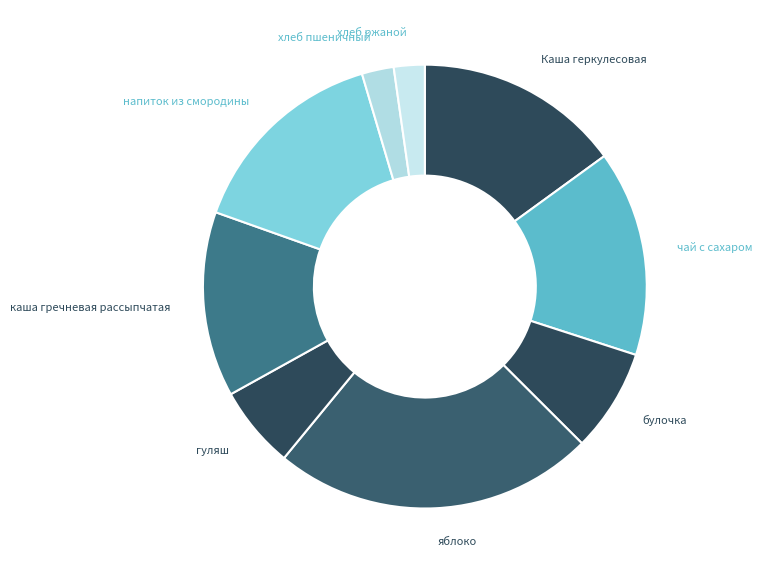

Rank the categories by value from highest to lowest.

яблоко, Каша геркулесовая, чай с сахаром, напиток из смородины, каша гречневая рассыпчатая, булочка, гуляш, хлеб пшеничный, хлеб ржаной